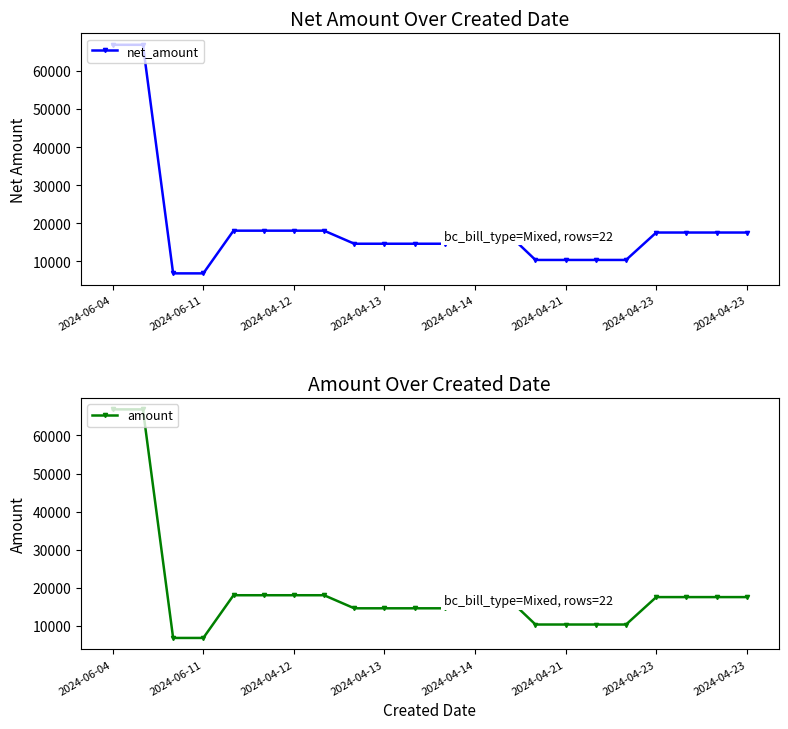

Reading left to right, list all the values displayed in this chart.

net_amount: 66831	66831	6850	6850	18057	18057	18057	18057	14629	14629	14629	14629	17911	17911	10374	10374	10374	10374	17569	17569	17569	17569
amount: 66831	66831	6850	6850	18057	18057	18057	18057	14629	14629	14629	14629	17911	17911	10374	10374	10374	10374	17569	17569	17569	17569